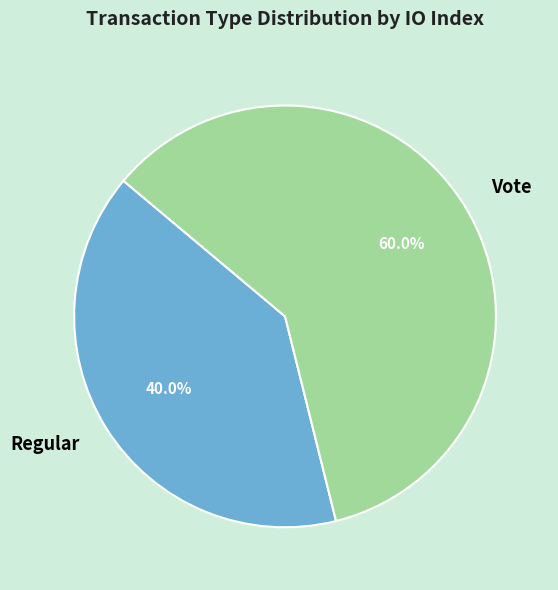

To the nearest percent, what percentage of the pie is Vote?

60%